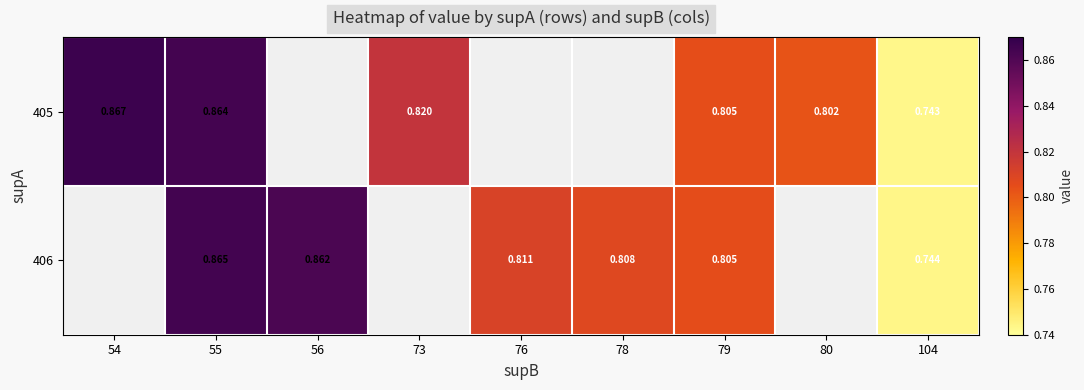

Which has a higher value, 76 or 79?

79